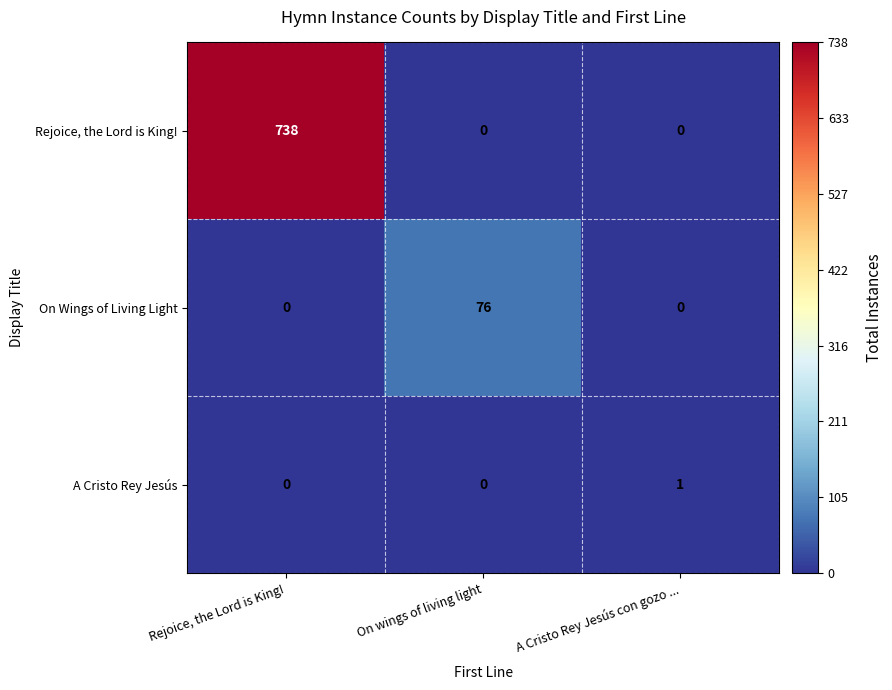

True or false: Rejoice, the Lord is King! has a value of 0 at On wings of living light.

True